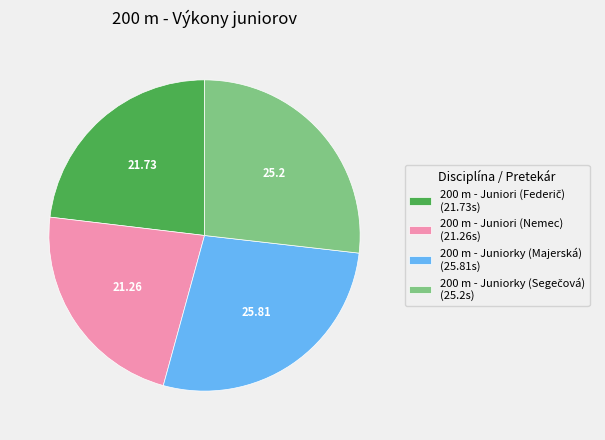

How many segments does this pie chart have?

4